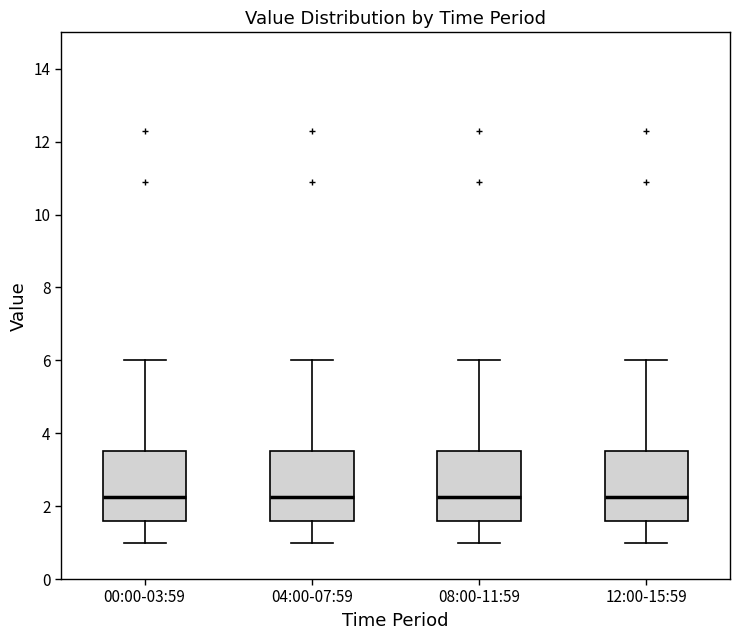

Where does the median line of the box for 12:00-15:59 sit on the y-axis? The values are not printed on the chart, so give them approximately, as read against the axis.

2.2